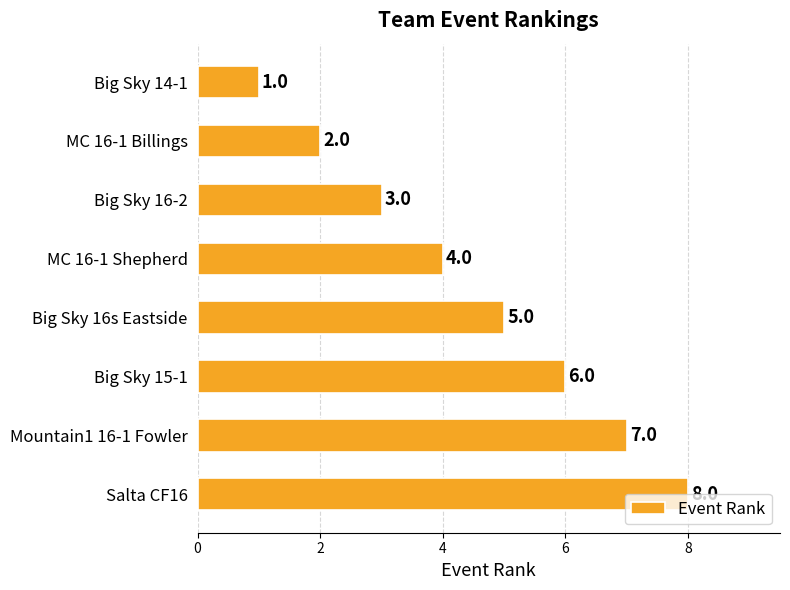

What is the ratio of the value at Big Sky 15-1 to the value at Big Sky 14-1?

6.0